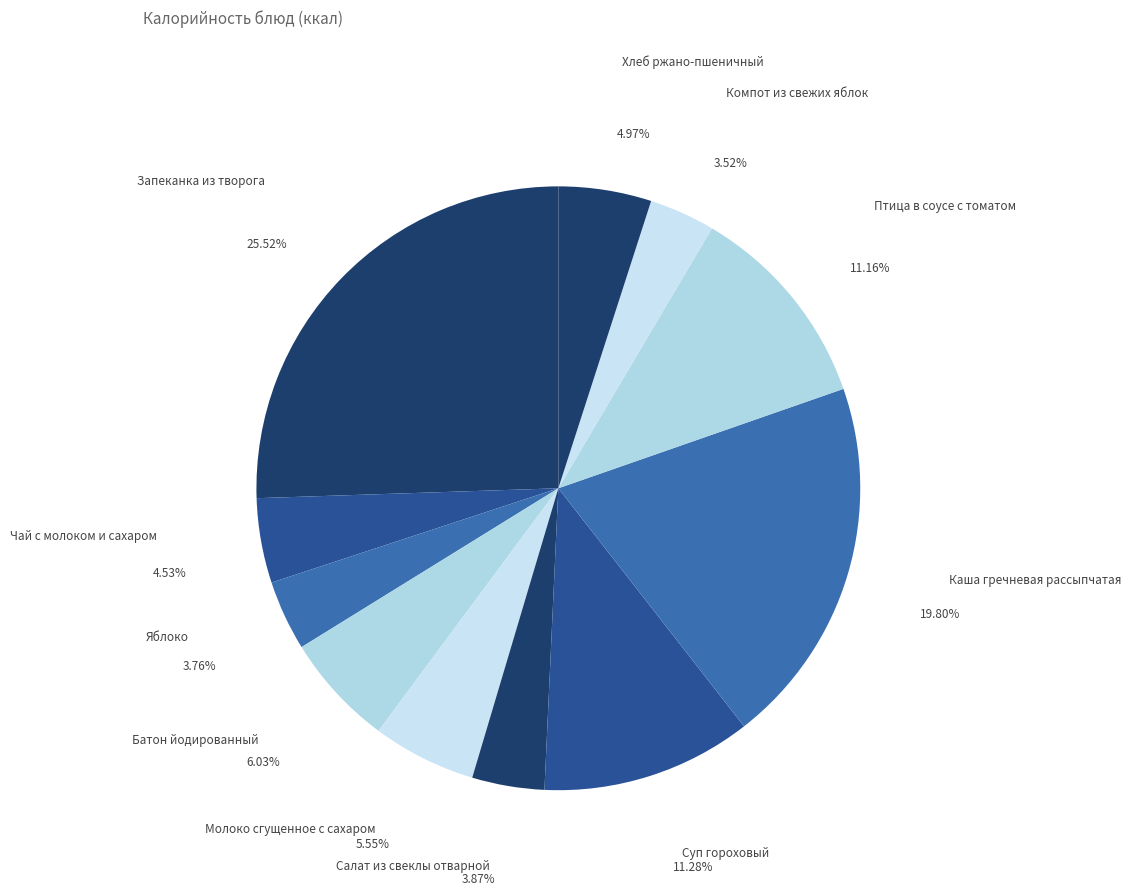

Count the number of slices in the pie.

11